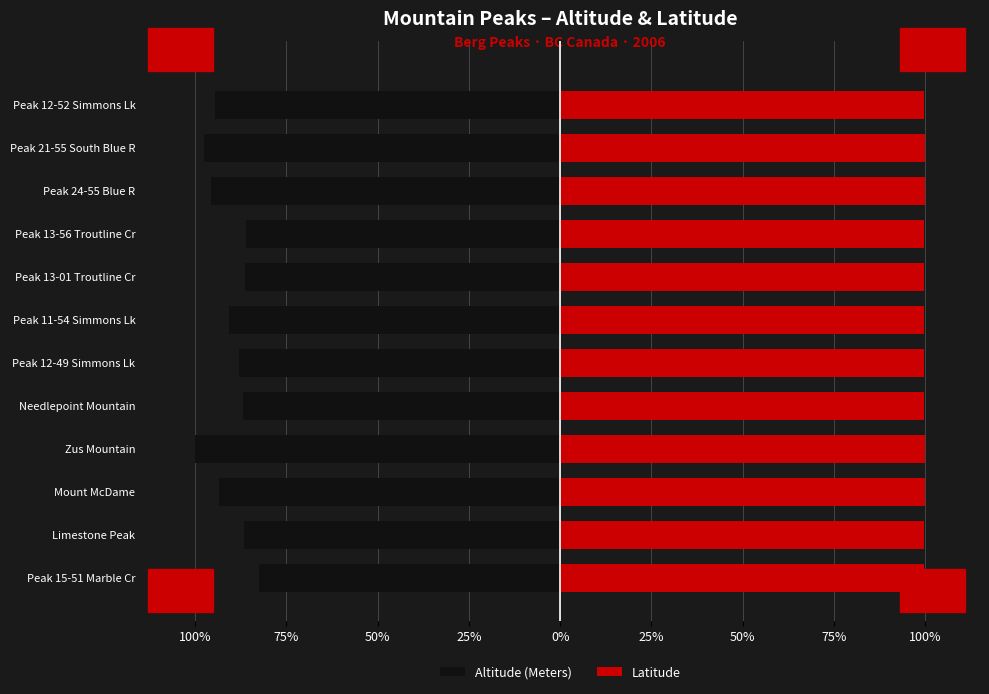

How many Latitude values are between 99 and 100?

12